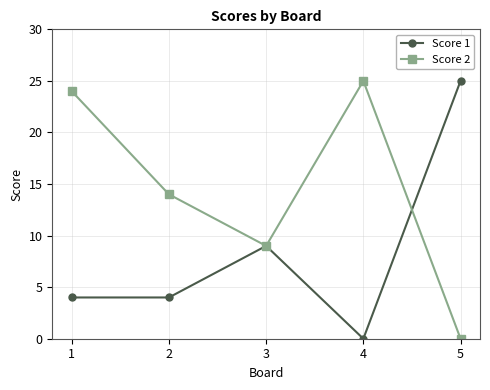

Rank the series by their average value, from lowest to highest.

Score 1, Score 2